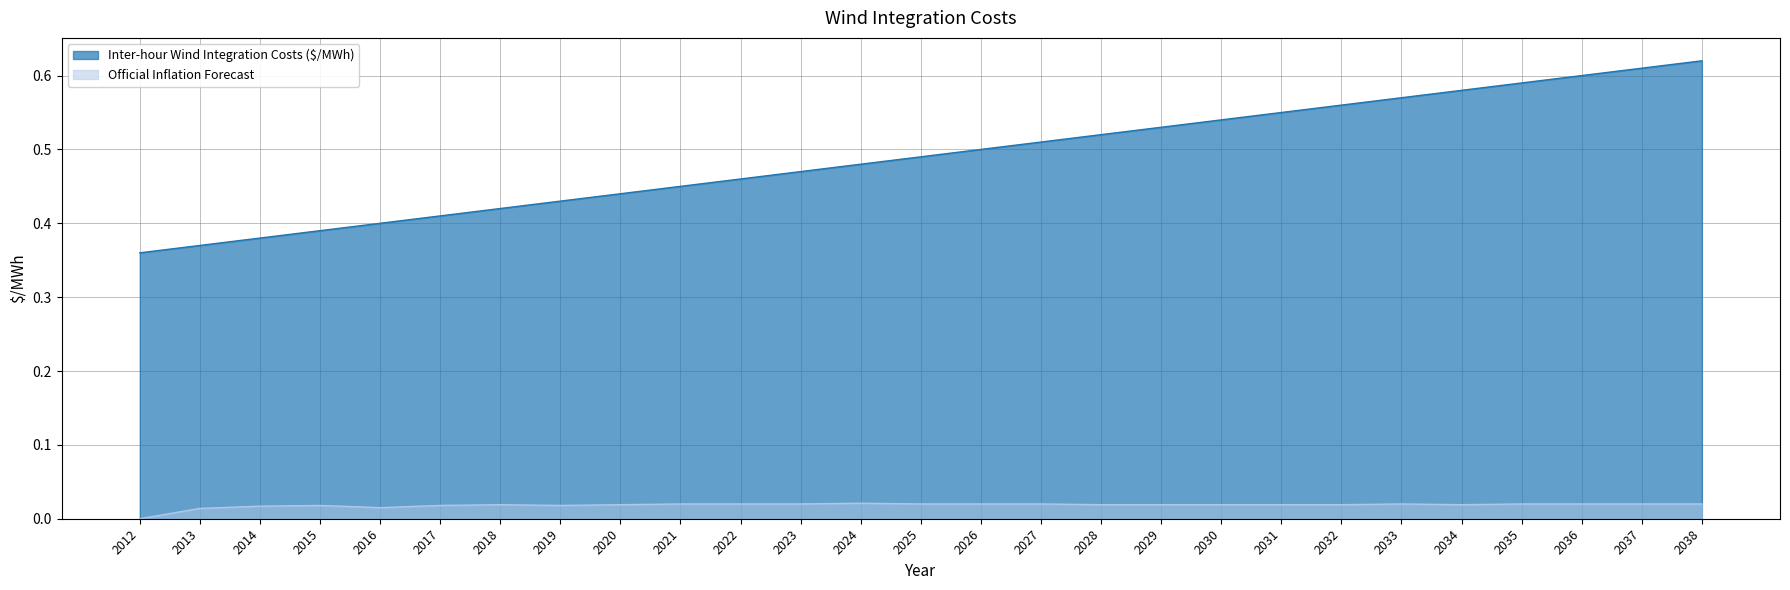

Is the value of Official Inflation Forecast at 2017 greater than the value of Inter-hour Wind Integration Costs ($/MWh) at 2037?

No